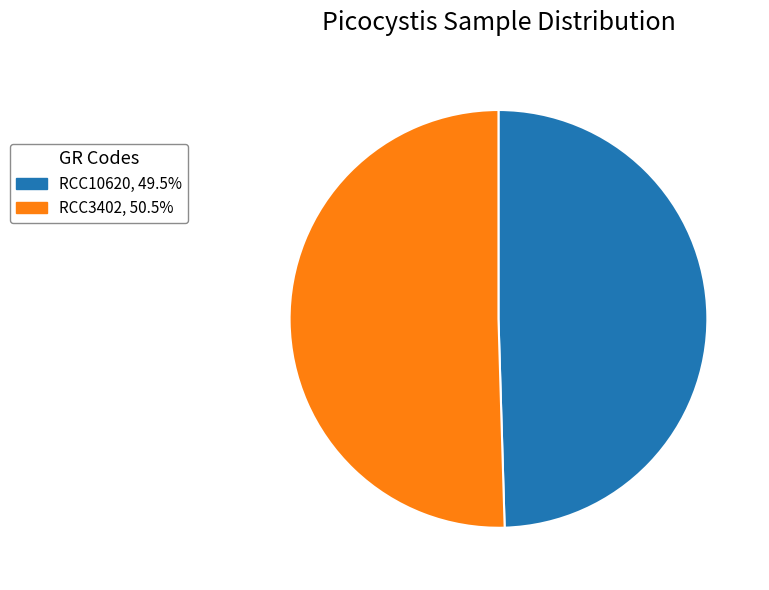

Does any single category account for the majority?

Yes